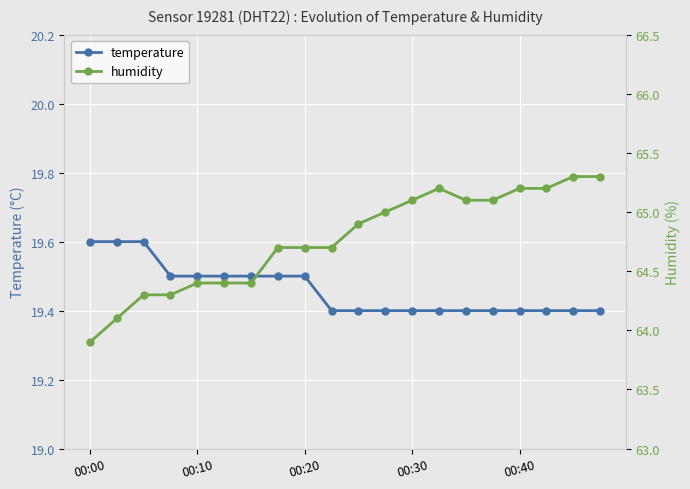

Count the temperature values in the range 19 to 20.

20